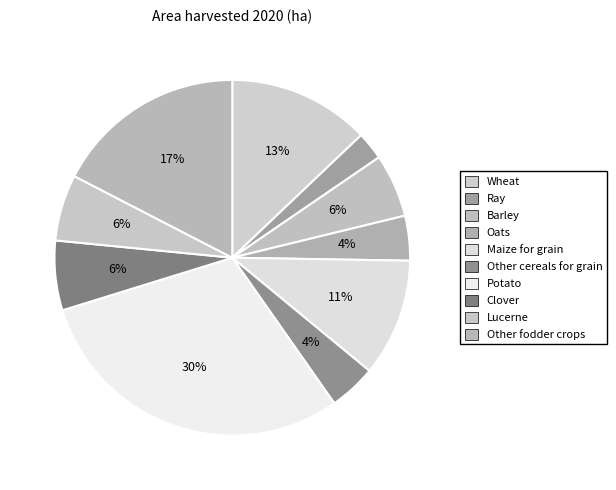

Count the number of slices in the pie.

10